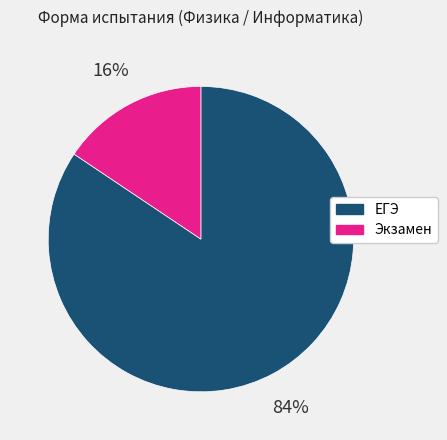

To the nearest percent, what is the average slice percentage?

50%